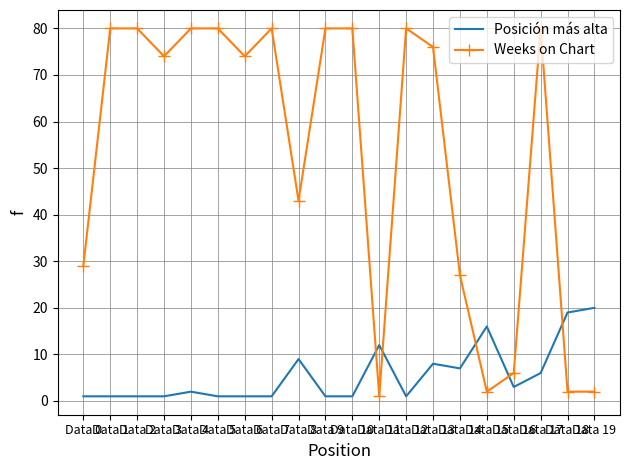

Rank the series by their maximum value, from highest to lowest.

Weeks on Chart, Posición más alta